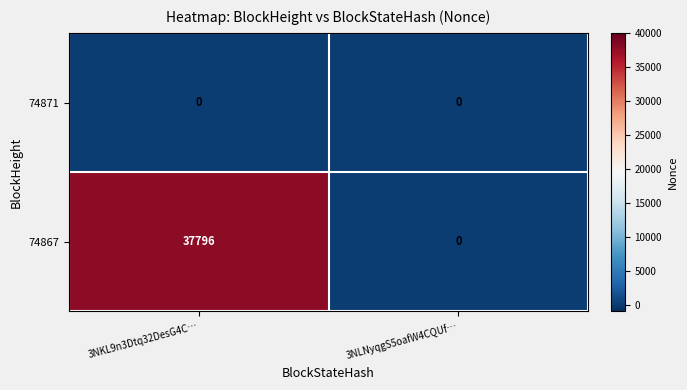

What is the sum of the 74867 values at 3NLNyqgS5oafW4CQUf… and 3NKL9n3Dtq32DesG4C…?

37796